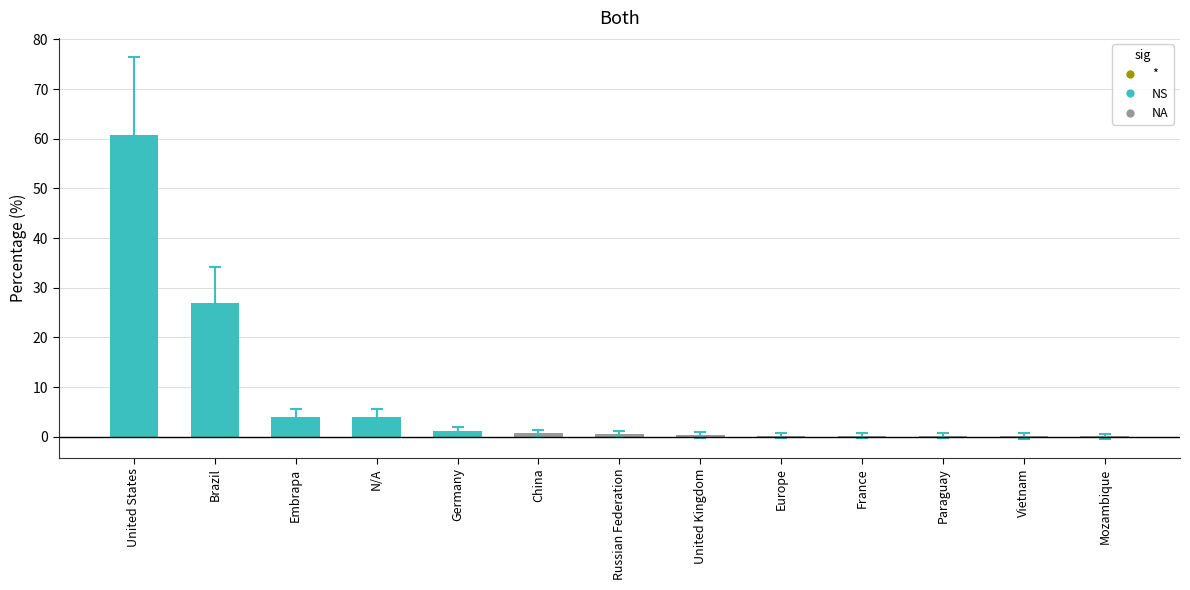

What is the sum of all values?

99.5